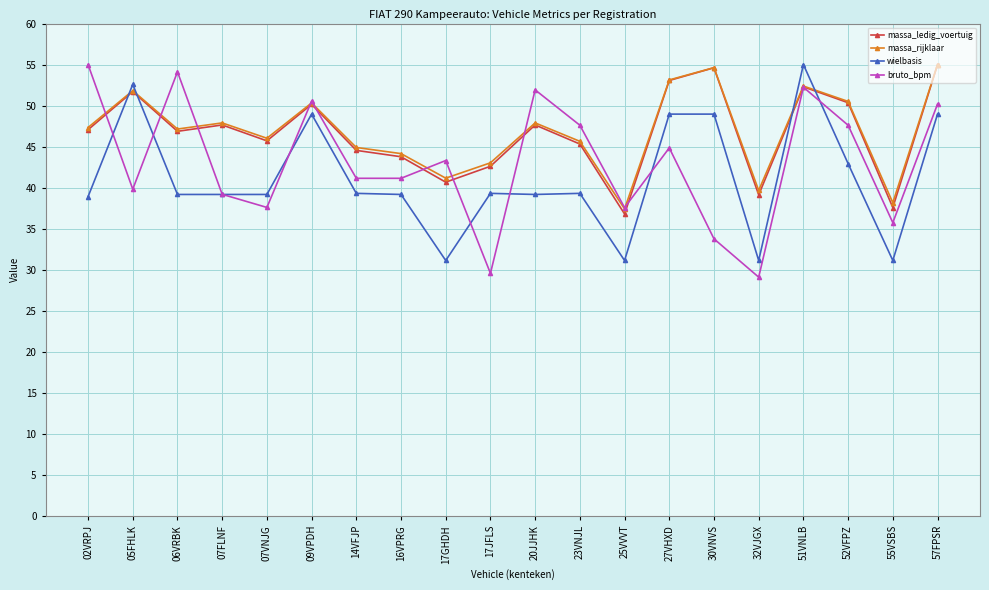

What is the average value of the wielbasis series?

41.2